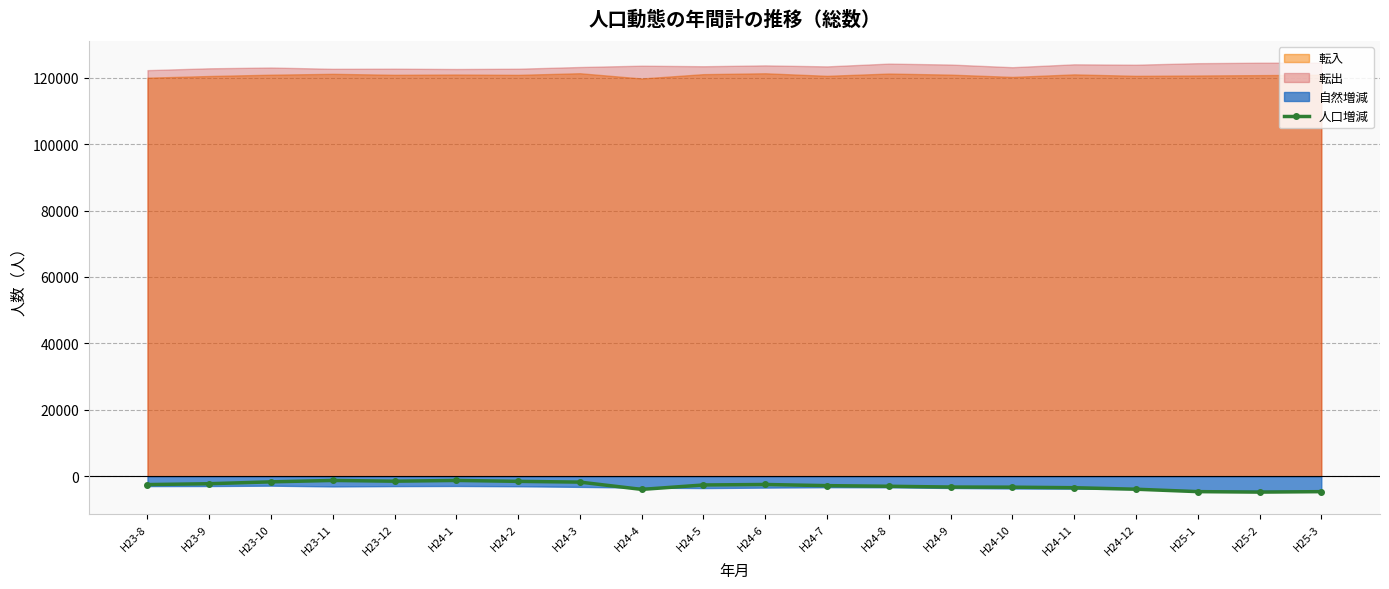

The chart shows a value of -1277 at H23-11. True or false?

True